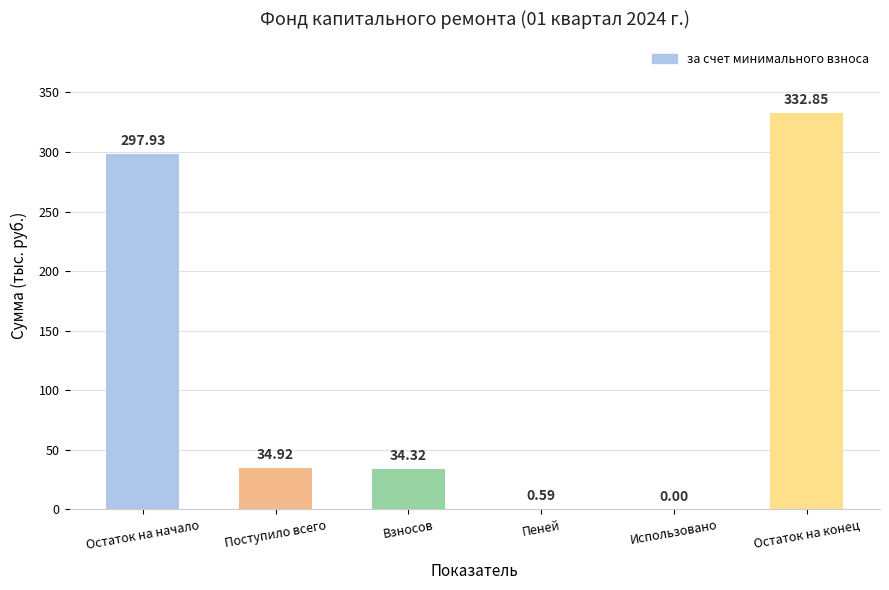

How many categories are shown in the chart?

6